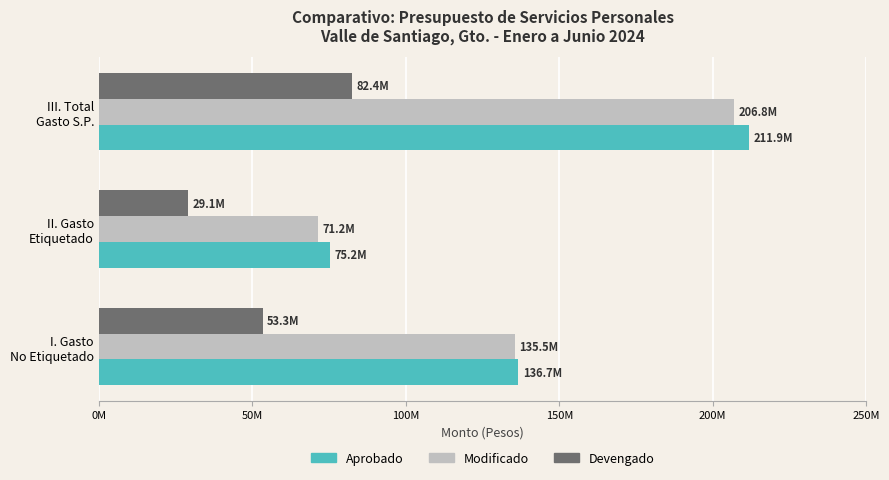

At which category does the chart reach its minimum across all series?

II. Gasto
Etiquetado